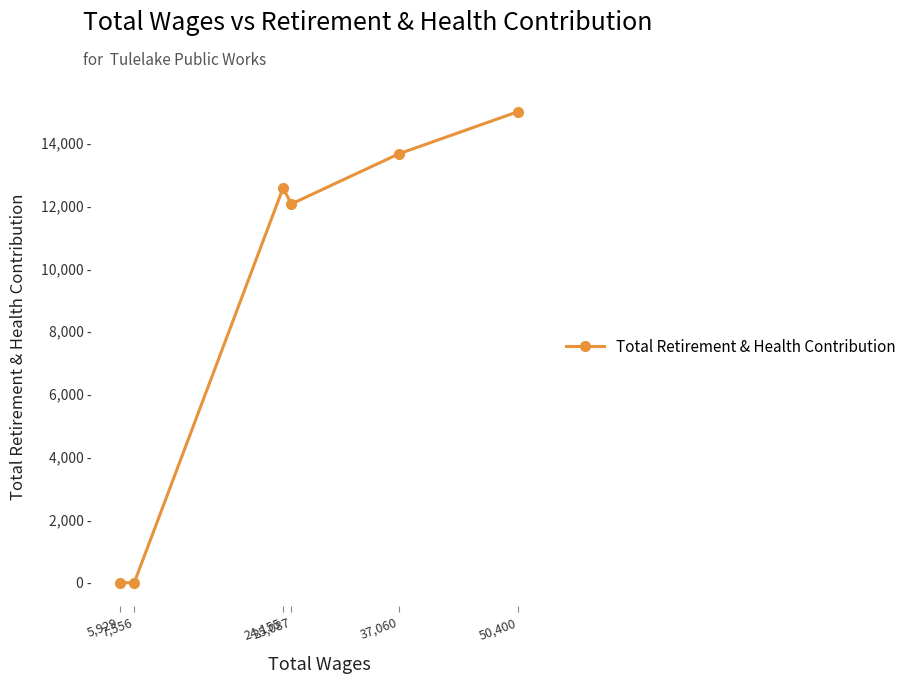

Does the chart have visible grid lines?

No